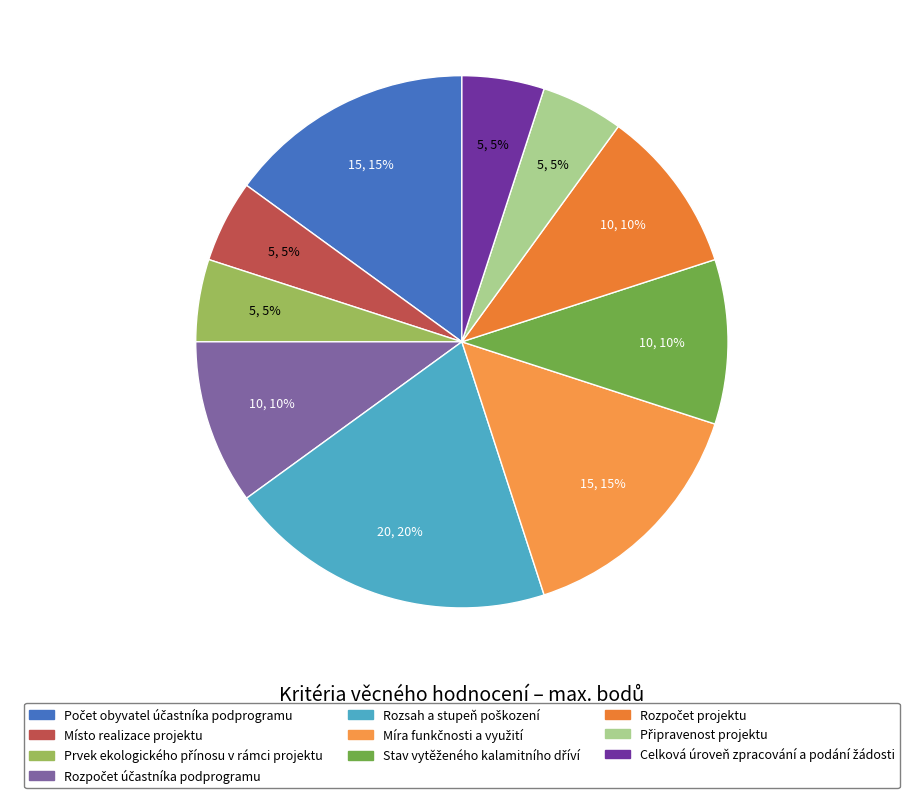

To the nearest percent, what is the combined percentage of Rozpočet účastníka podprogramu and Připravenost projektu?

15%